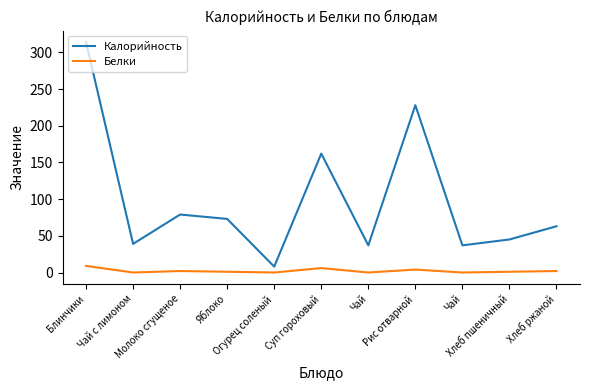

Does the chart have visible grid lines?

No